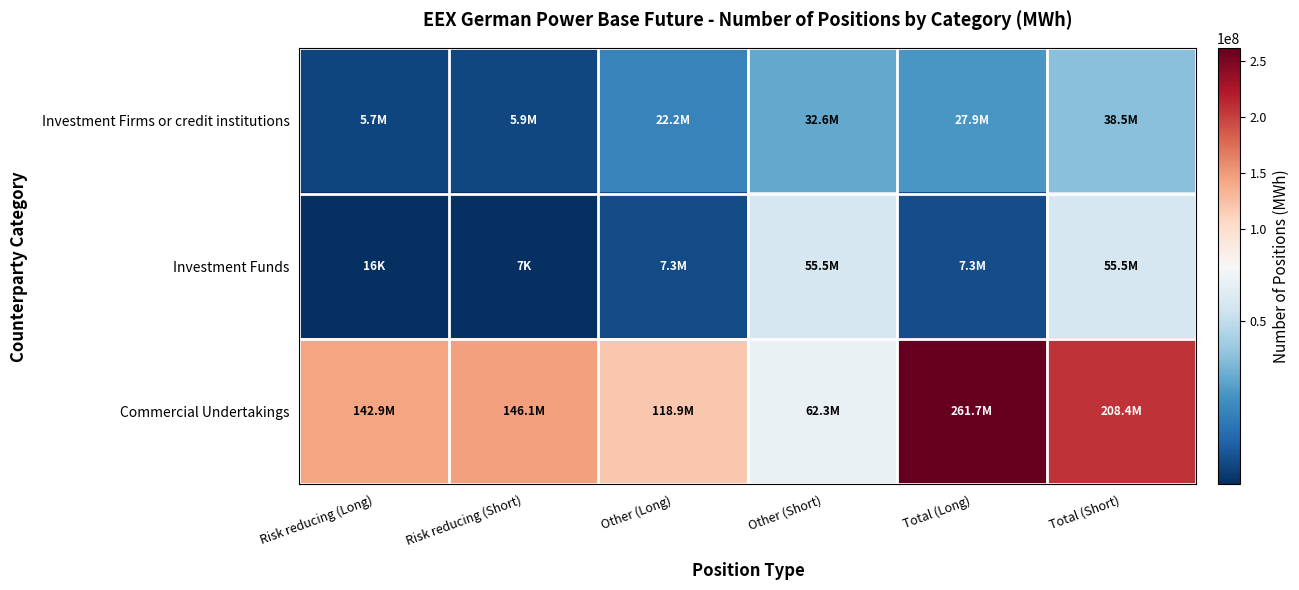

Which has a higher value, Other (Short) or Total (Short)?

Total (Short)